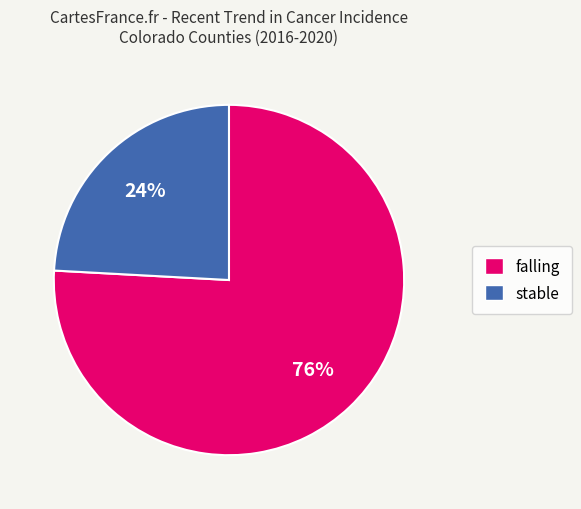

Is there any slice that represents more than half of the pie?

Yes